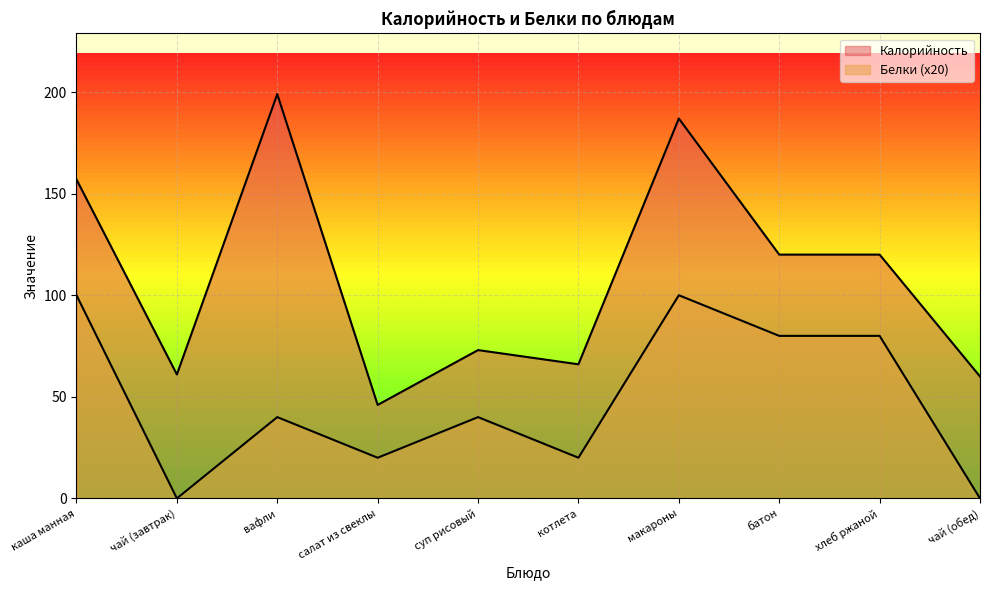

Reading left to right, extract all data points from this chart.

Калорийность: каша манная=157	чай (завтрак)=61	вафли=199	салат из свеклы=46	суп рисовый=73	котлета=66	макароны=187	батон=120	хлеб ржаной=120	чай (обед)=60
Белки: каша манная=100	чай (завтрак)=0	вафли=40	салат из свеклы=20	суп рисовый=40	котлета=20	макароны=100	батон=80	хлеб ржаной=80	чай (обед)=0